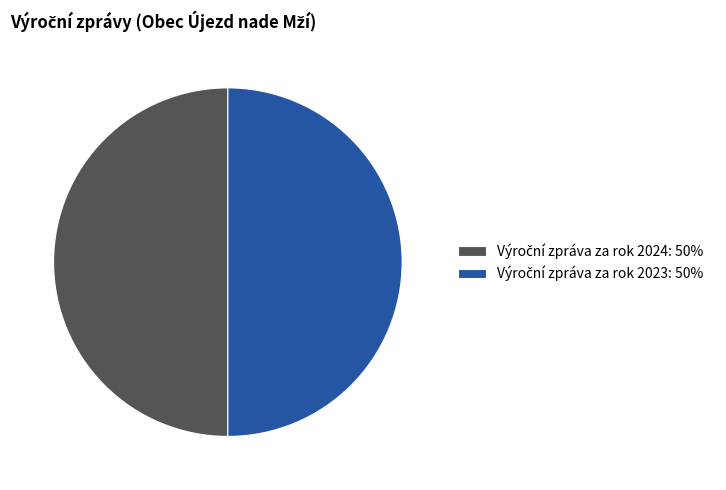

Which category has the smallest portion of the pie?

2023